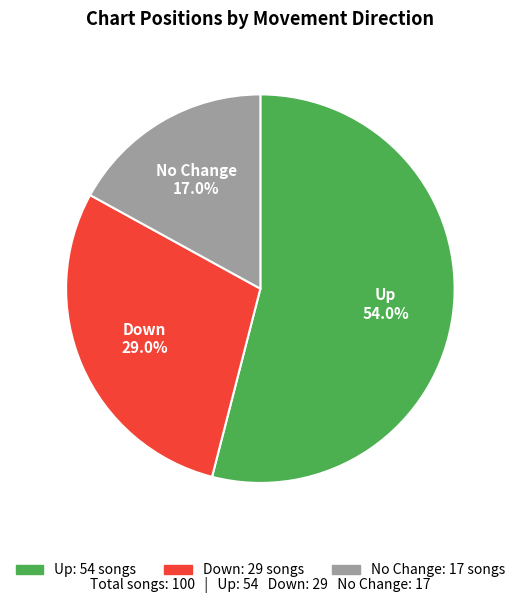

Is there any slice that represents more than half of the pie?

Yes